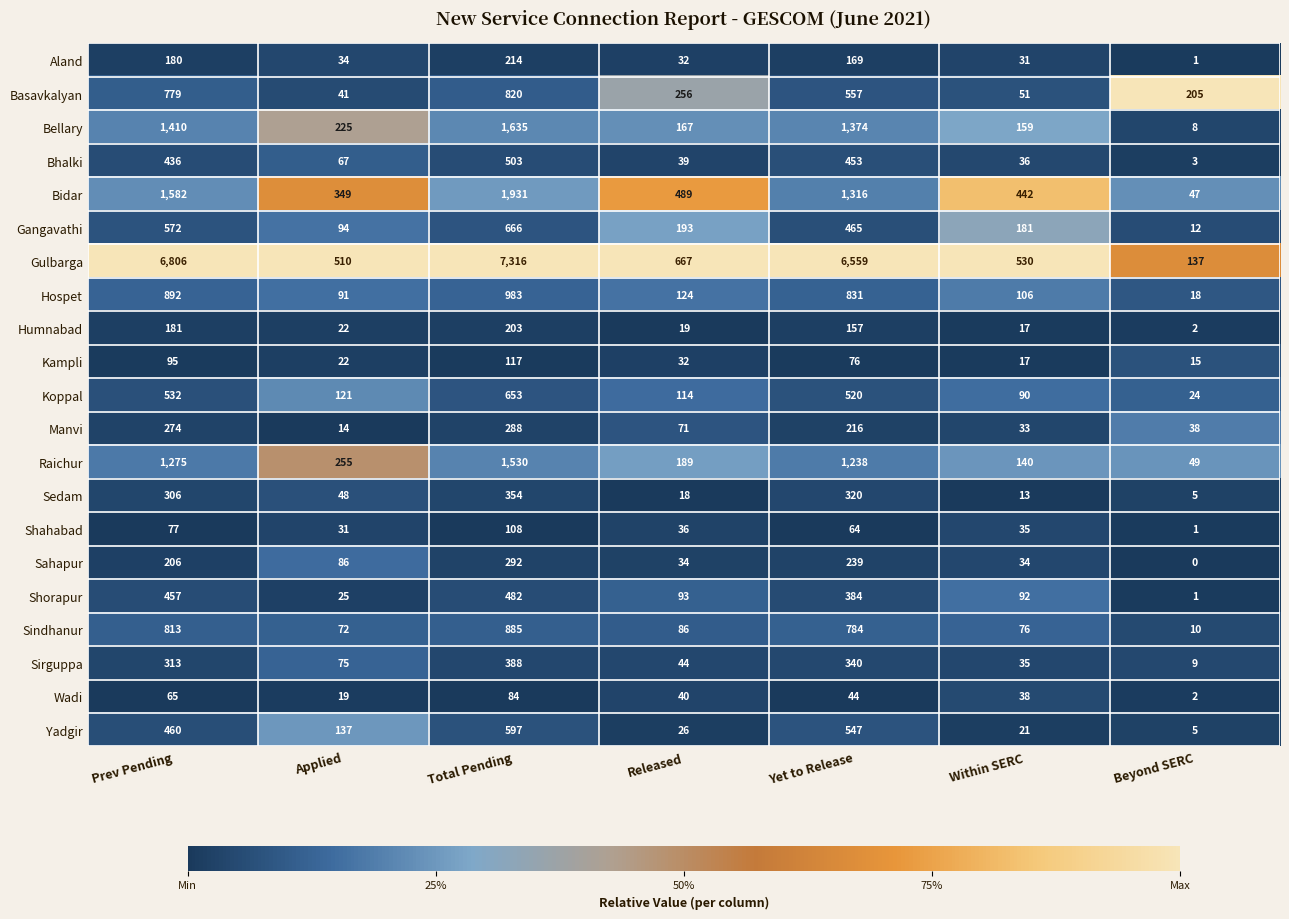

What is the total value across all series at Prev Pending?

17711